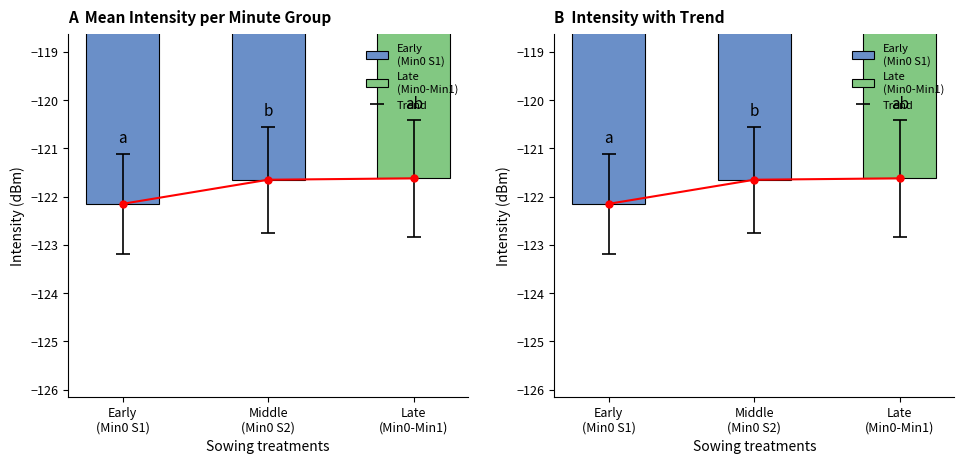

Count the values in the range -122 to -121.

2